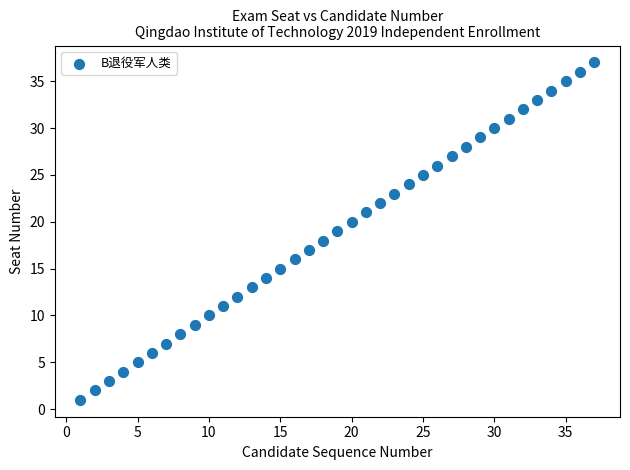

What is the range of X values (max minus min)?

36